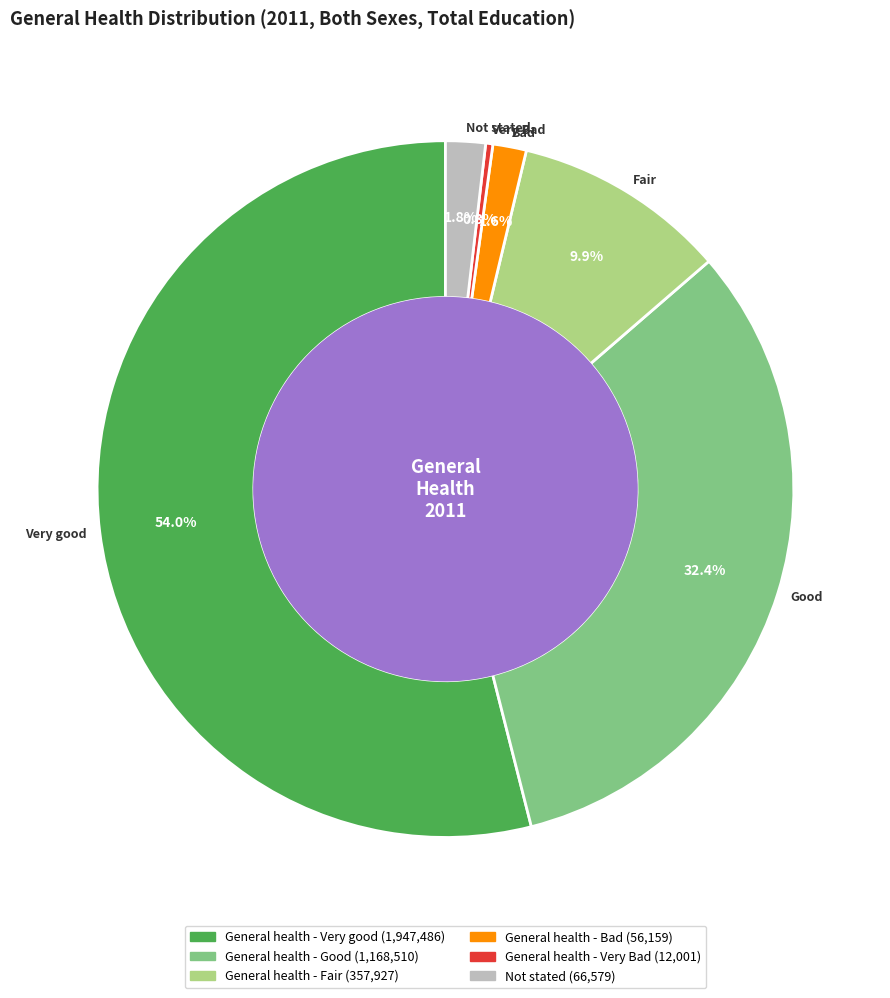

To the nearest percent, what is the difference between the General health - Very Bad and General health - Fair slice percentages?

10%